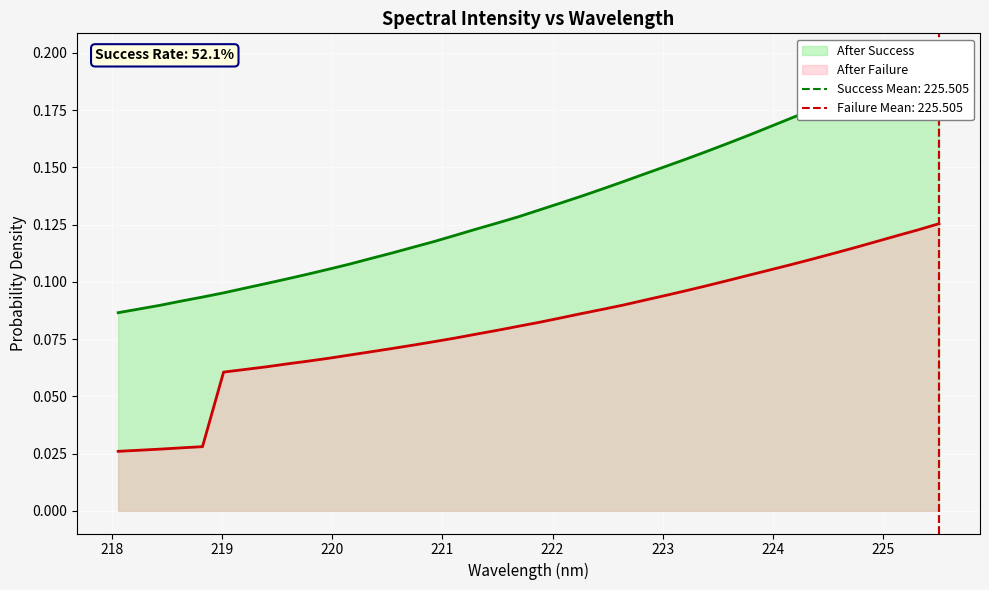

True or false: there are more than 2 points higher than both neighbors.

False